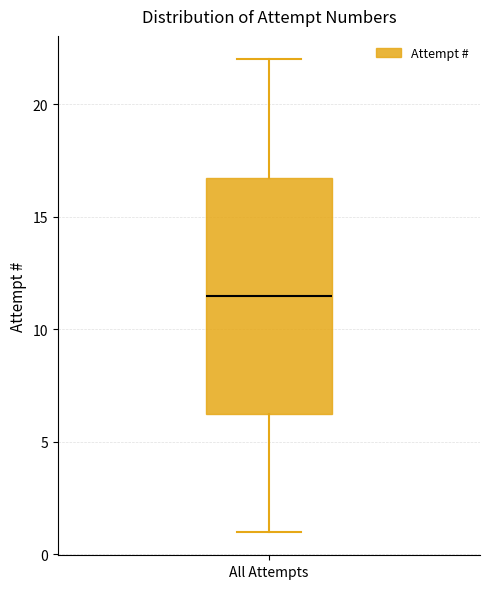

Where does the lower whisker of the box for All Attempts end on the y-axis? The values are not printed on the chart, so give them approximately, as read against the axis.

1.0